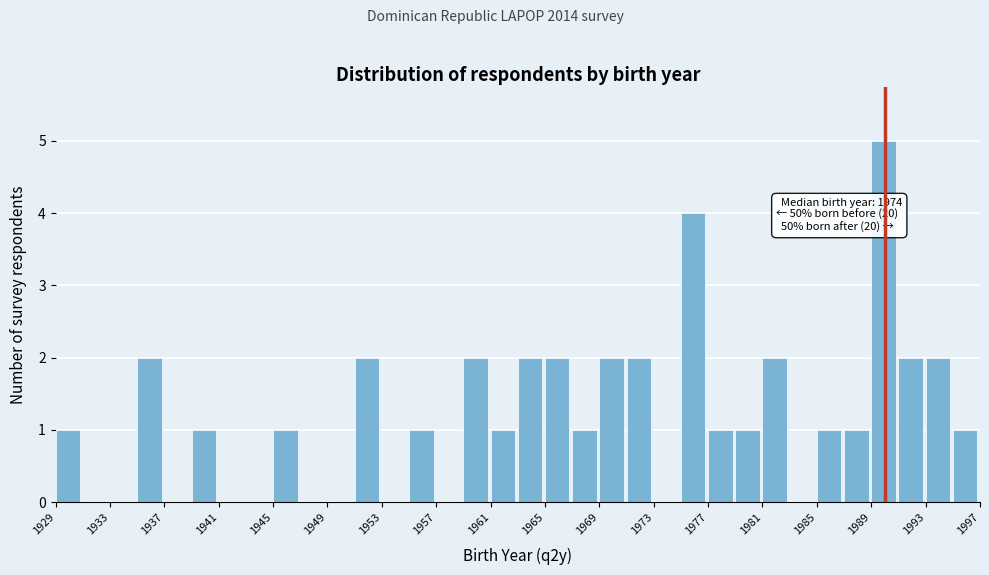

Which range on the x-axis has the tallest bar?

1989.5 to 1991.5